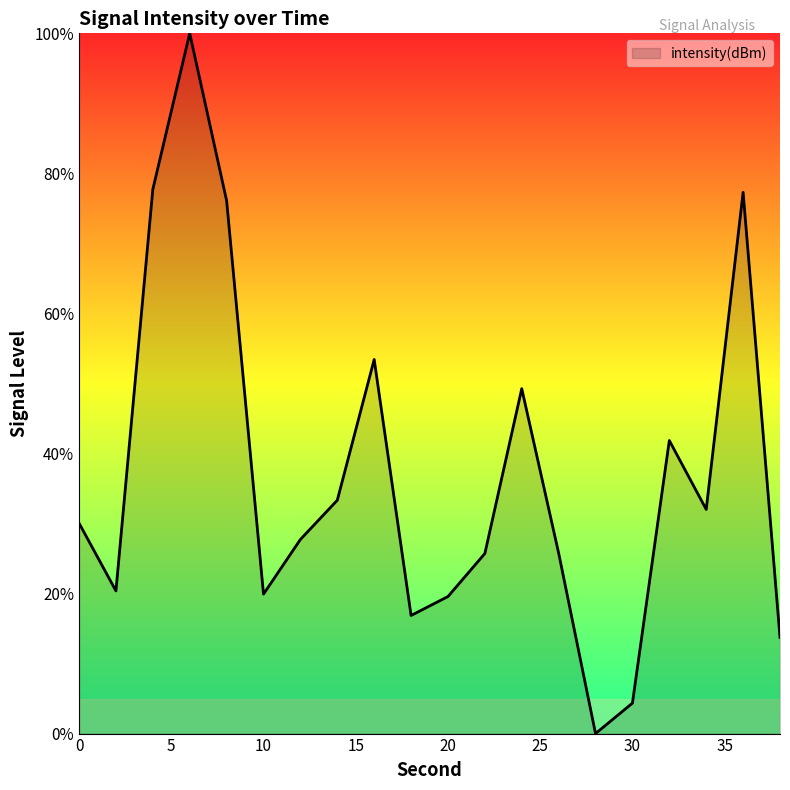

What is the maximum value shown in the chart?

100.0